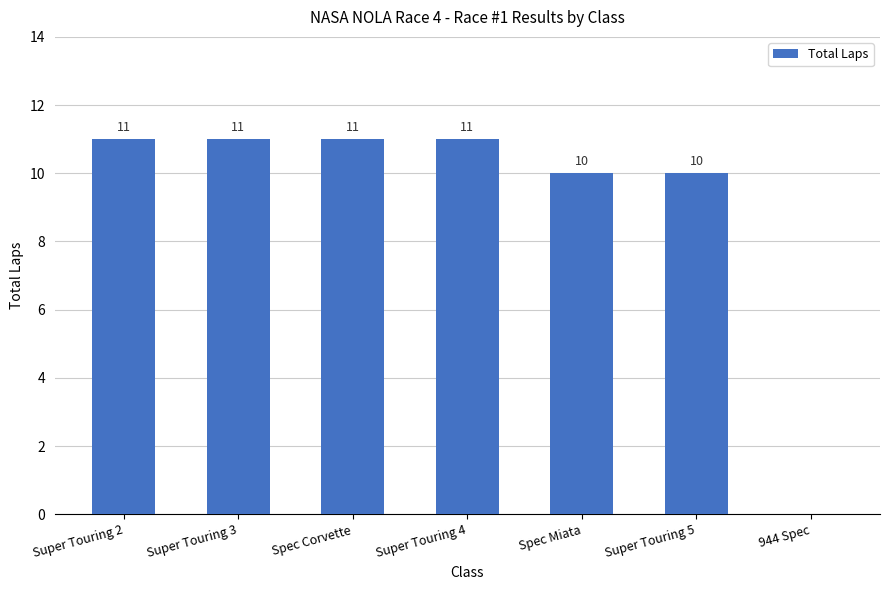

What is the greatest value displayed?

11